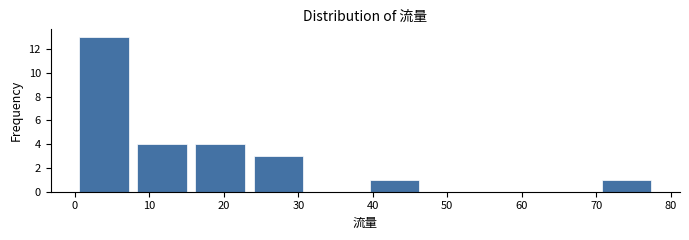

How tall is the bar that spans 15.6 to 23.4 on the x-axis? Neither the bar edges nor the heights are printed on the chart, so give them approximately, as read against the axes.

4